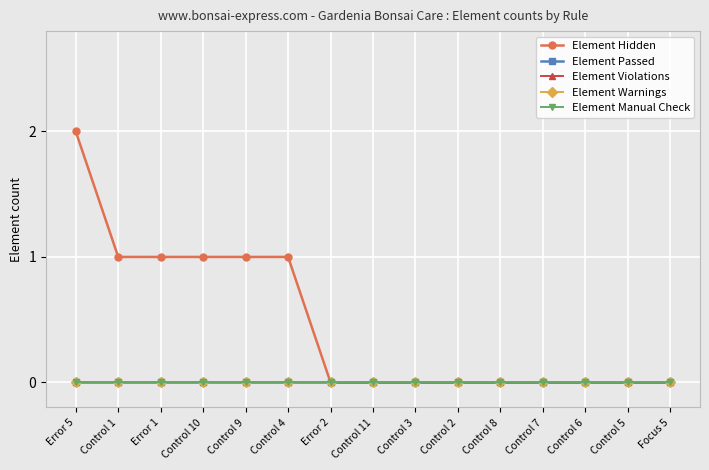

True or false: Element Passed and Element Warnings cross at least once.

False